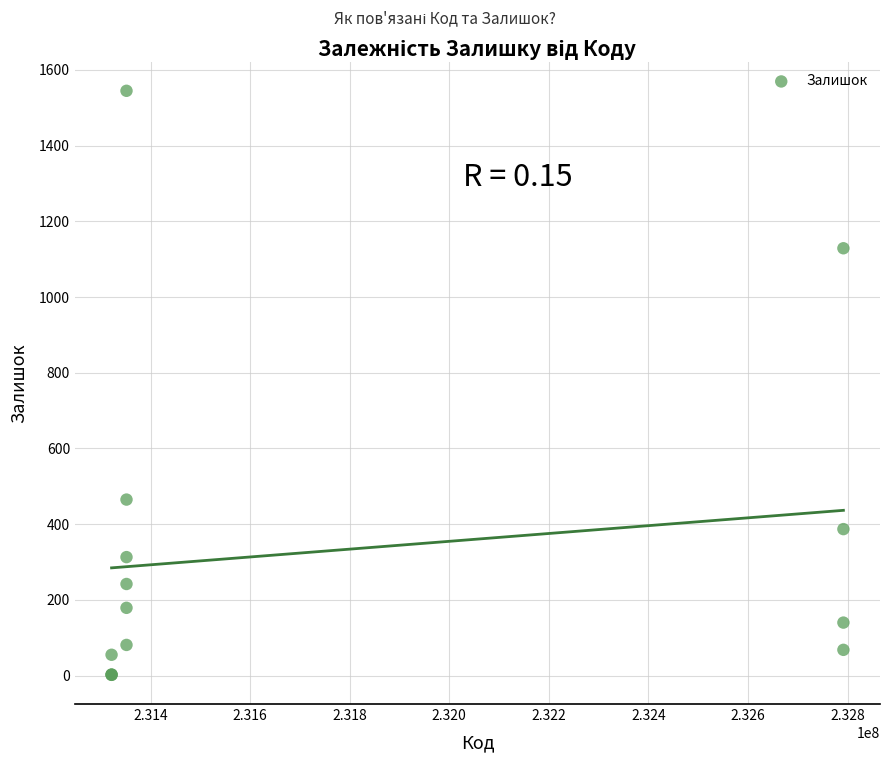

What Y value in the scatter plot is closest to 773?

465